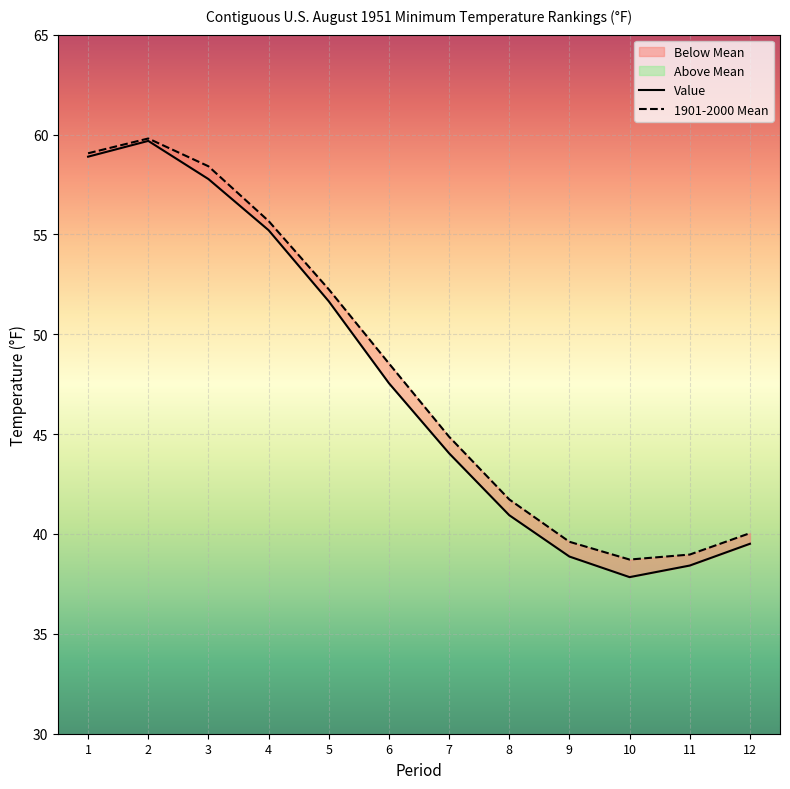

Is it true that 1901-2000 Mean equals 44.9 at 7?

True